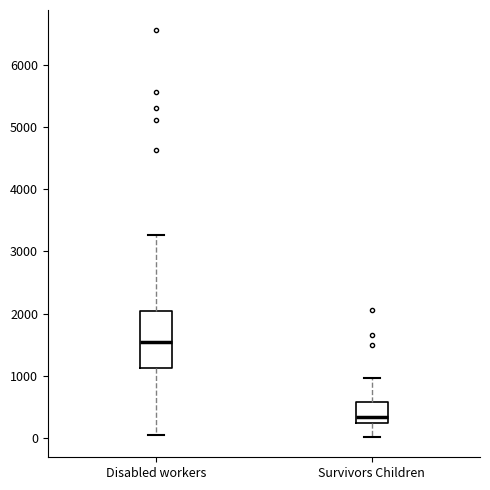

Which box has the lowest median line?

Survivors Children